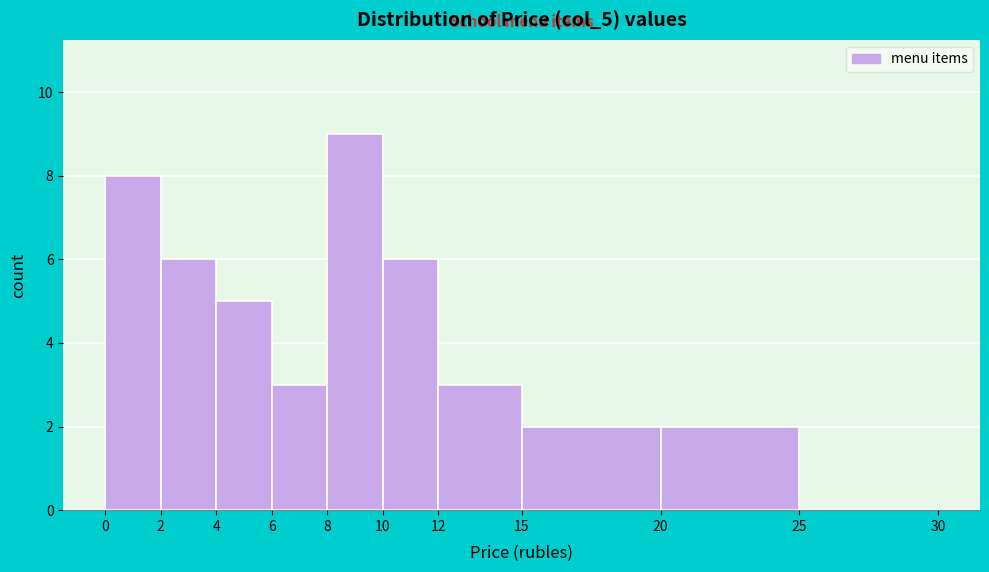

Reading left to right, transcribe this chart: for each bar, give the range it covers on the x-axis and its height. The values are not printed on the chart, so give them approximately, as read against the axis.

0 to 2: 8
2 to 4: 6
4 to 6: 5
6 to 8: 3
8 to 10: 9
10 to 12: 6
12 to 15: 3
15 to 20: 2
20 to 25: 2
25 to 30: 0